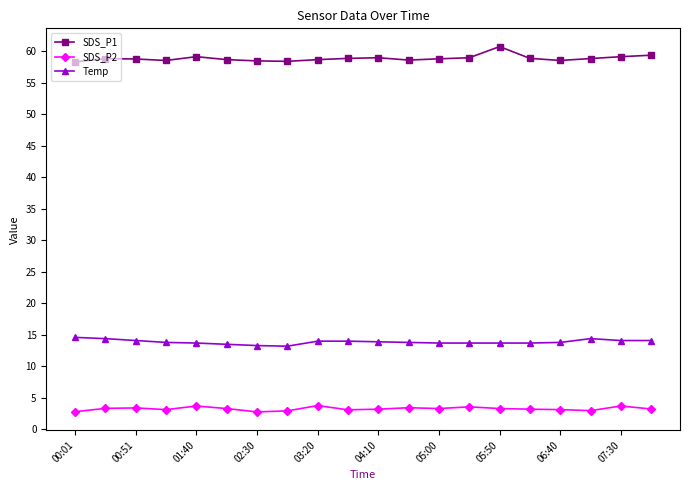

What is the sum of all SDS_P2 values?

65.3